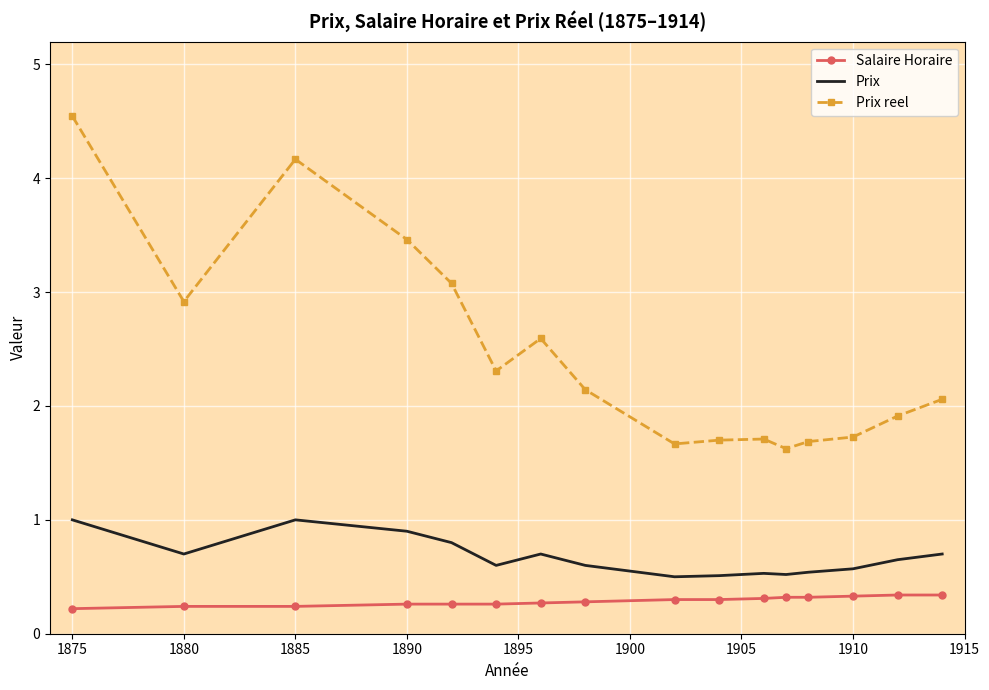

What is the minimum value shown in the chart?

0.2